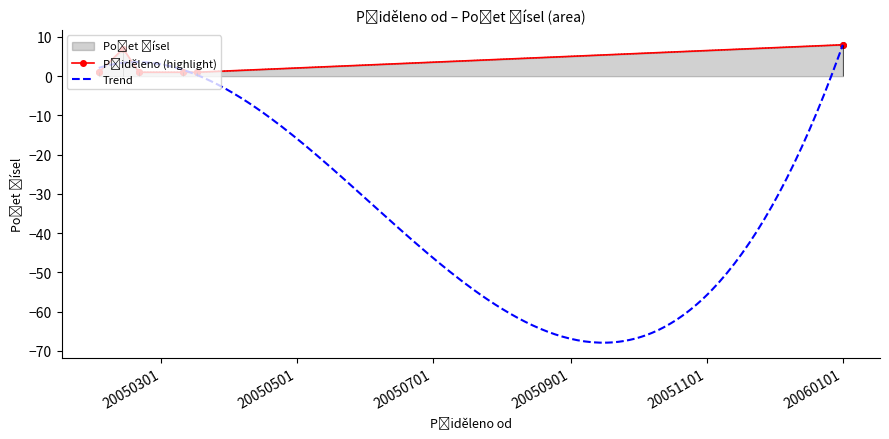

How many values exceed 1?

2